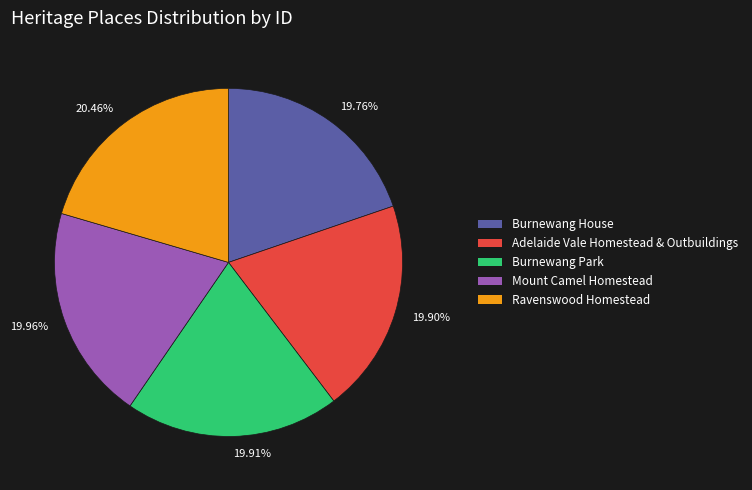

Is it true that Adelaide Vale Homestead & Outbuildings is 20% of the pie?

True